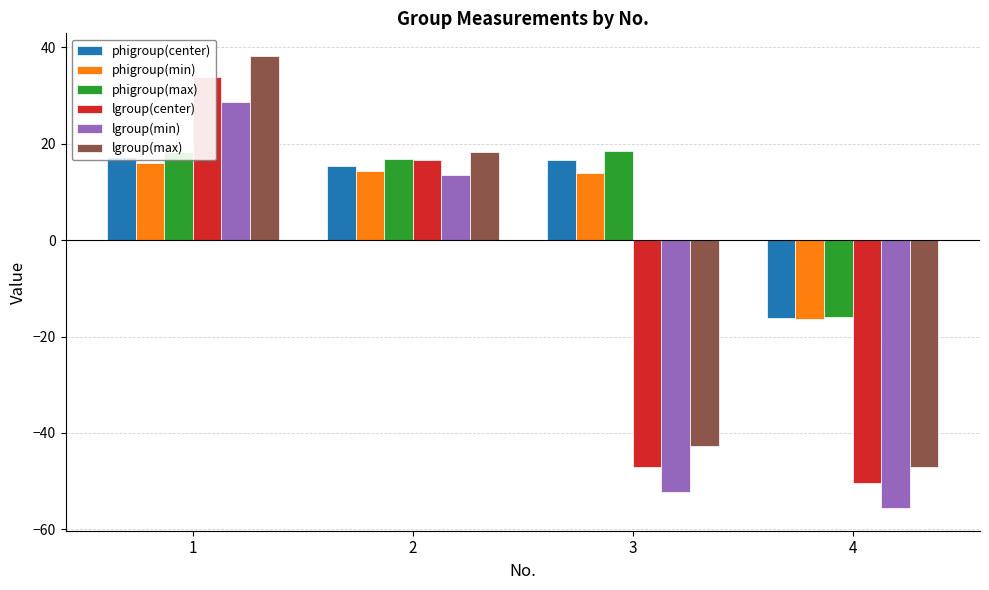

Rank the series at 3 from highest to lowest value.

phigroup(max), phigroup(center), phigroup(min), lgroup(max), lgroup(center), lgroup(min)